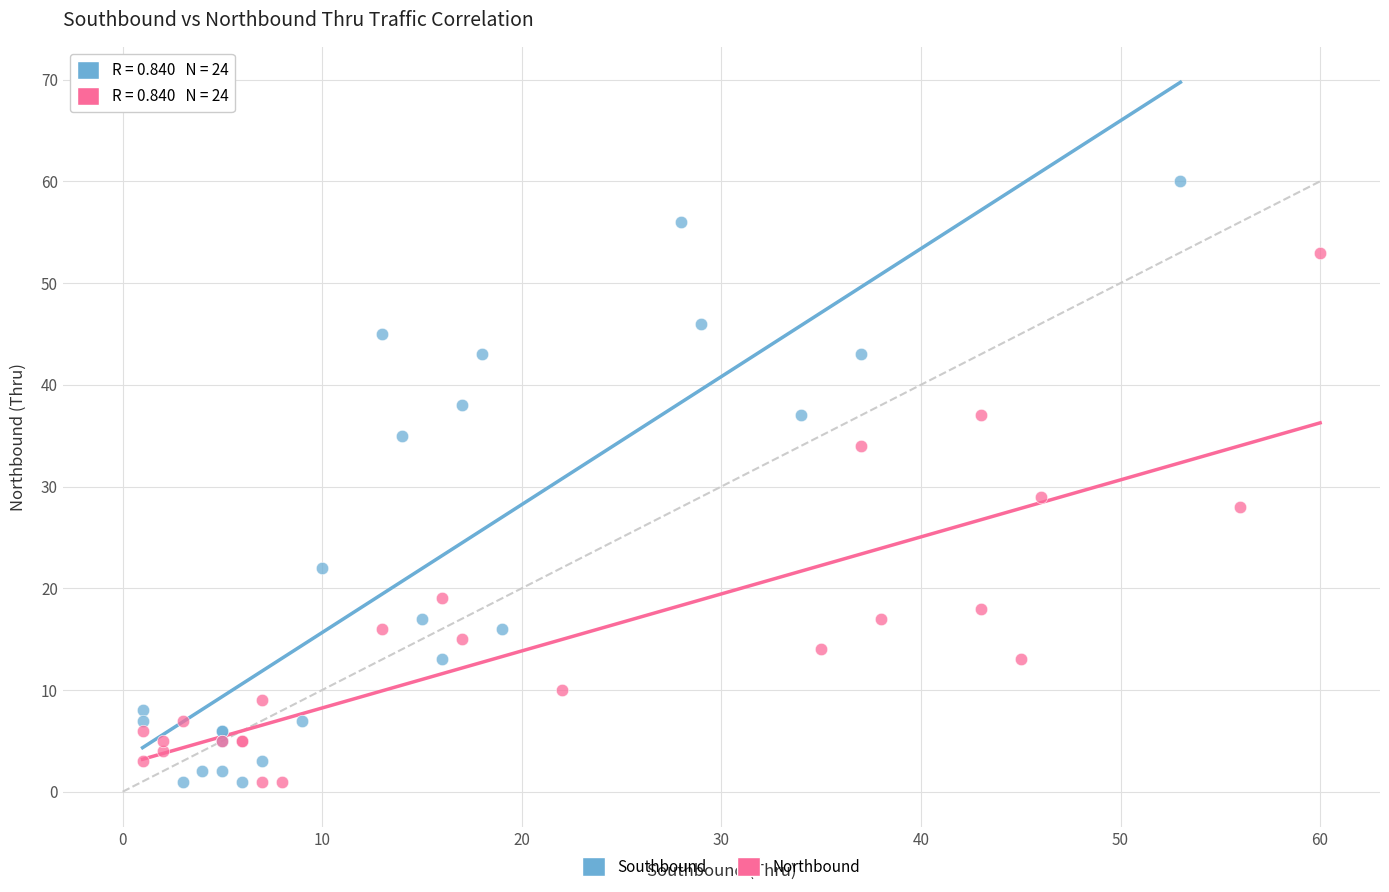

Which series has the largest Y range (max minus min)?

Southbound